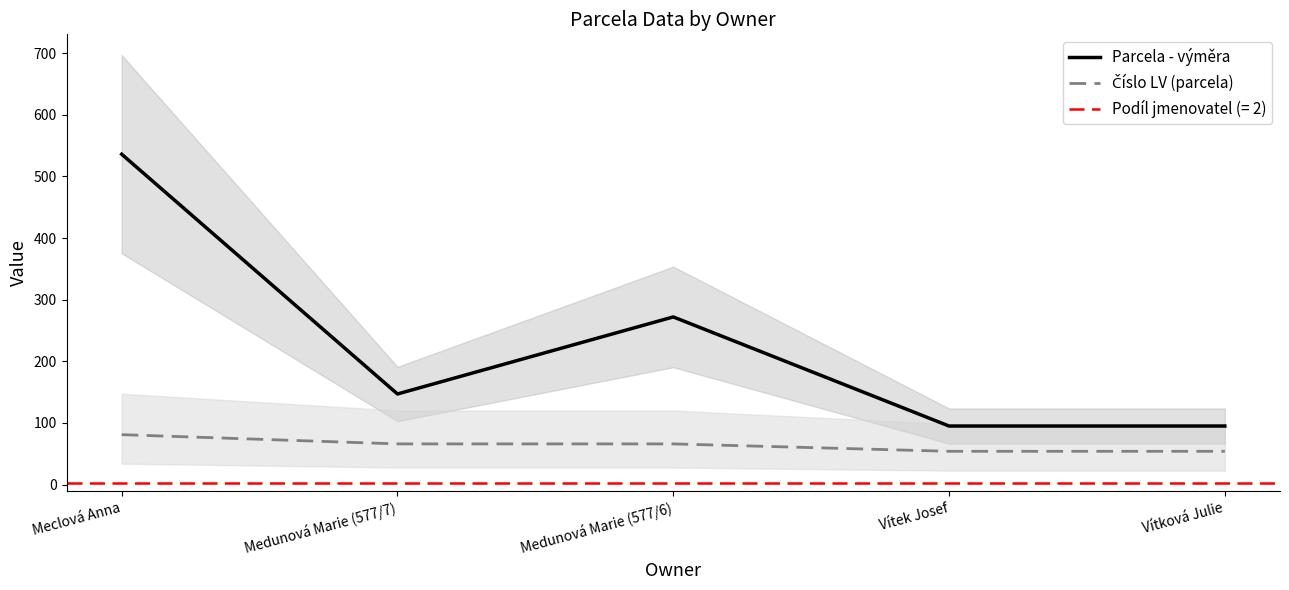

What is the label of the 2nd point from the left?

Medunová Marie (577/7)